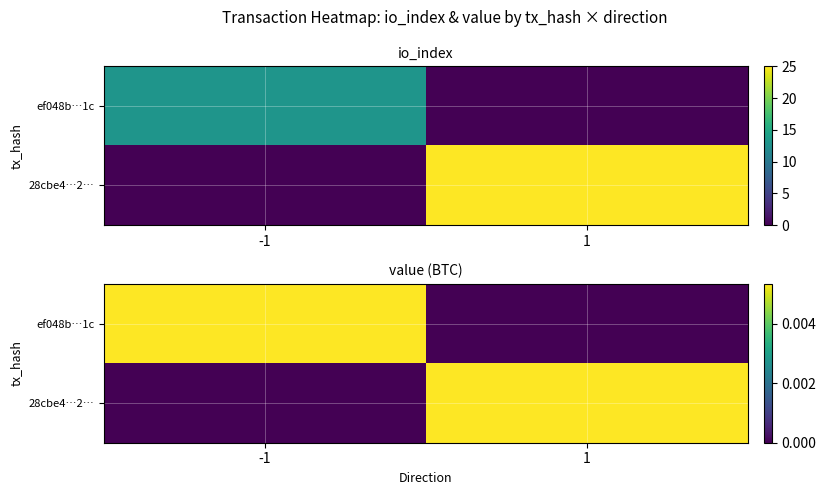

How many series are shown in this chart?

2